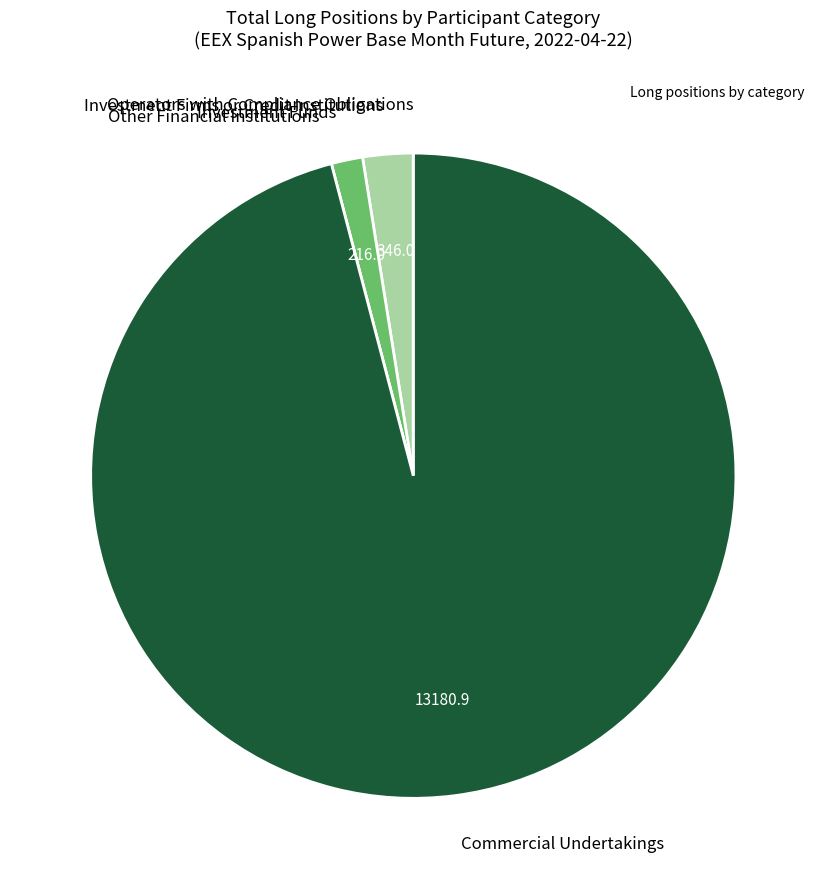

What is the ratio of the value at Investment Firms or Credit Institutions to the value at Investment Funds?

1.6